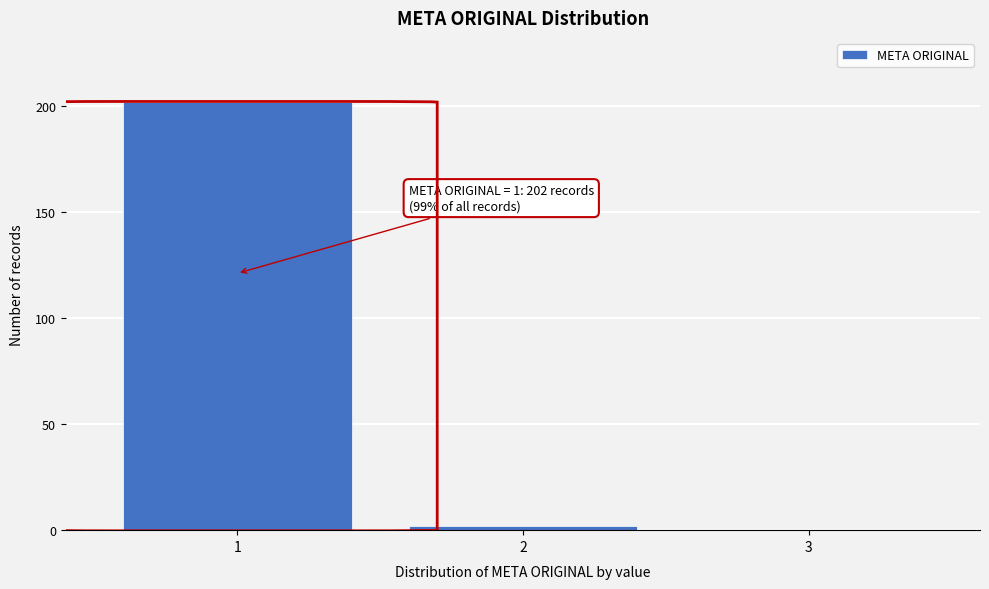

Reading left to right, transcribe all the data shown in this chart.

1=202	2=2	3=0